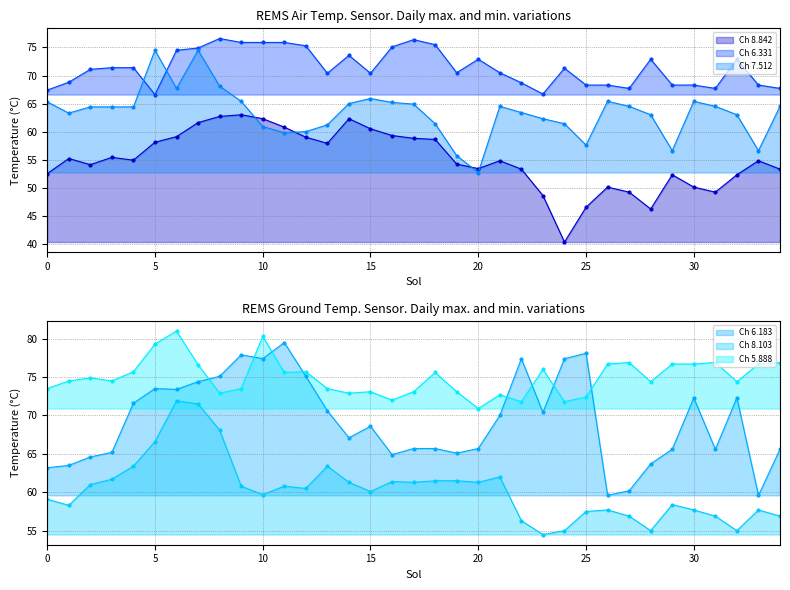

What is the minimum value for 8.842?

40.3